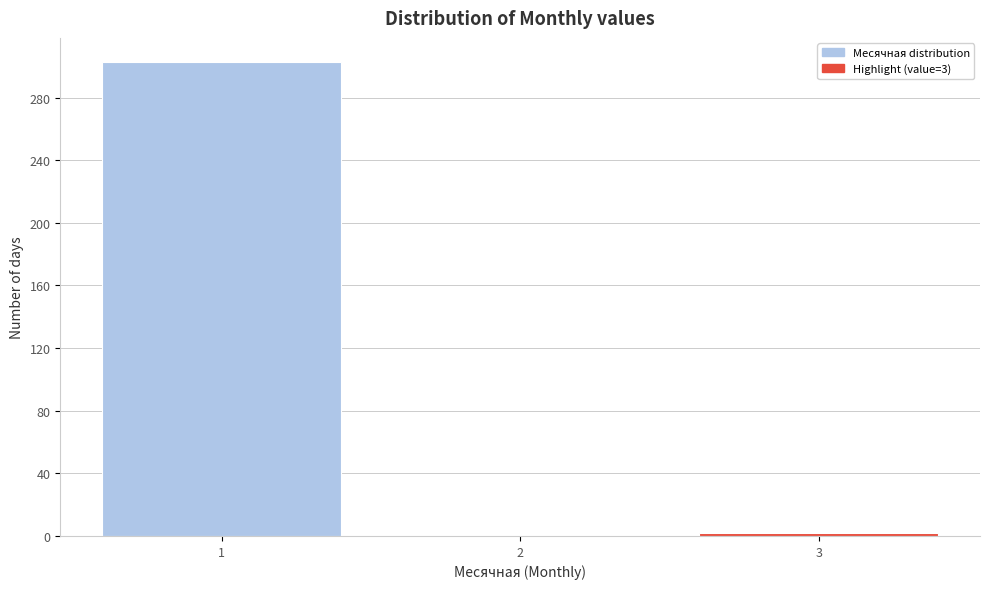

Over which range of the x-axis is the bar tallest?

0.5 to 1.5